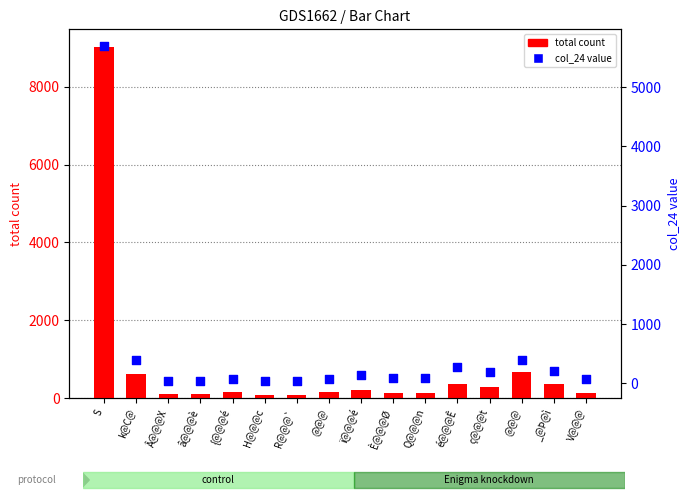

At which category is the sum across all series the highest?

S